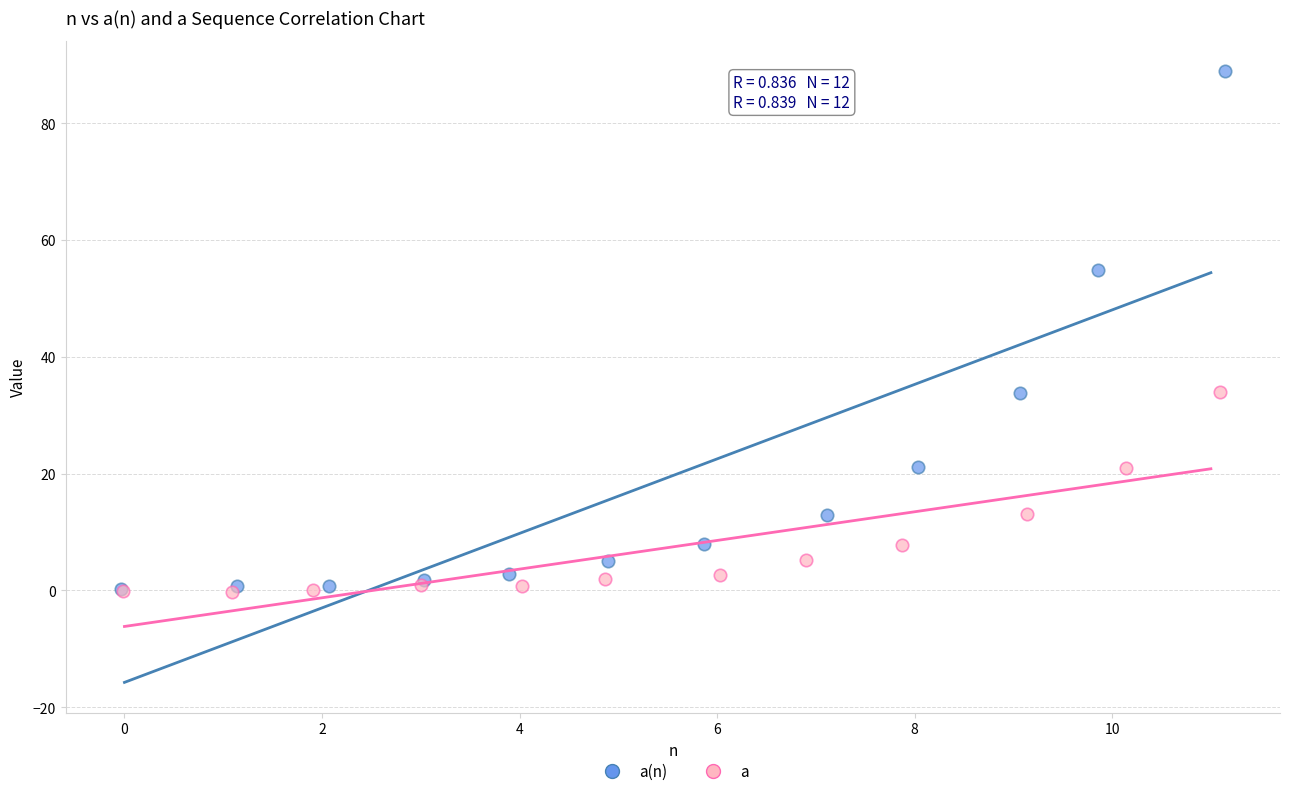

Which series has the largest Y range (max minus min)?

a(n)